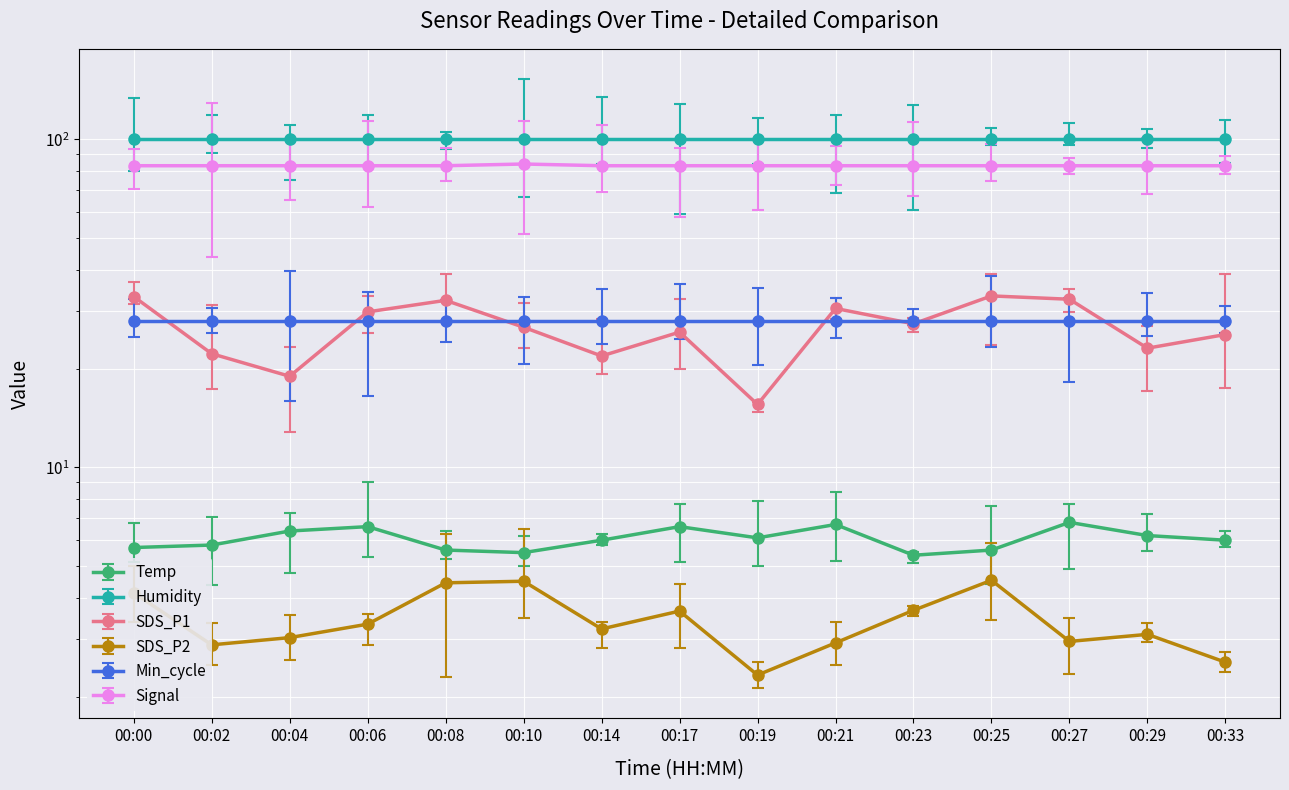

What is the approximate value of Signal at 00:14?

83.0